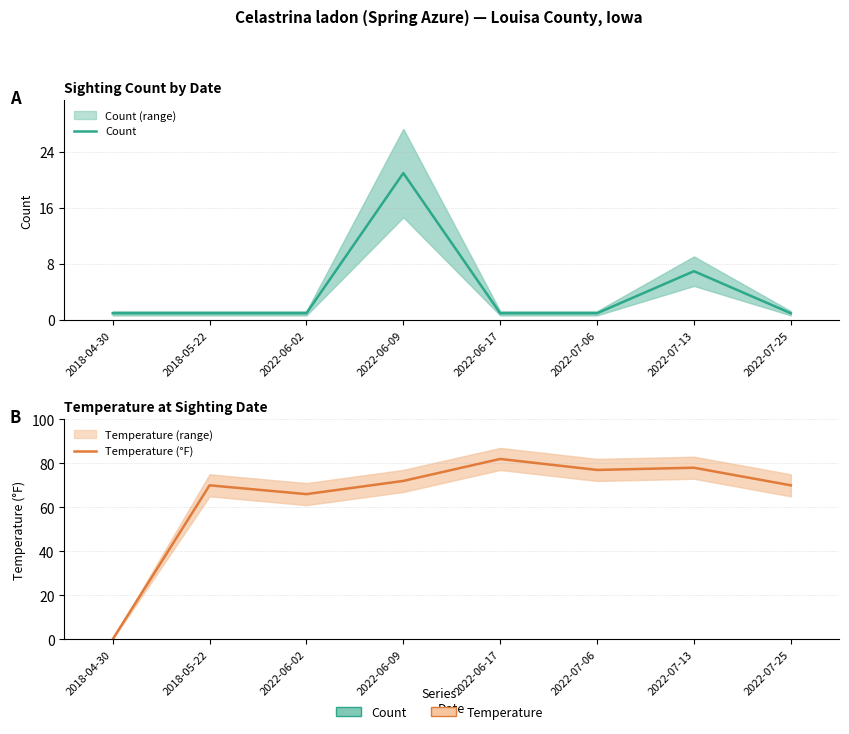

Count the number of categories in the chart.

8